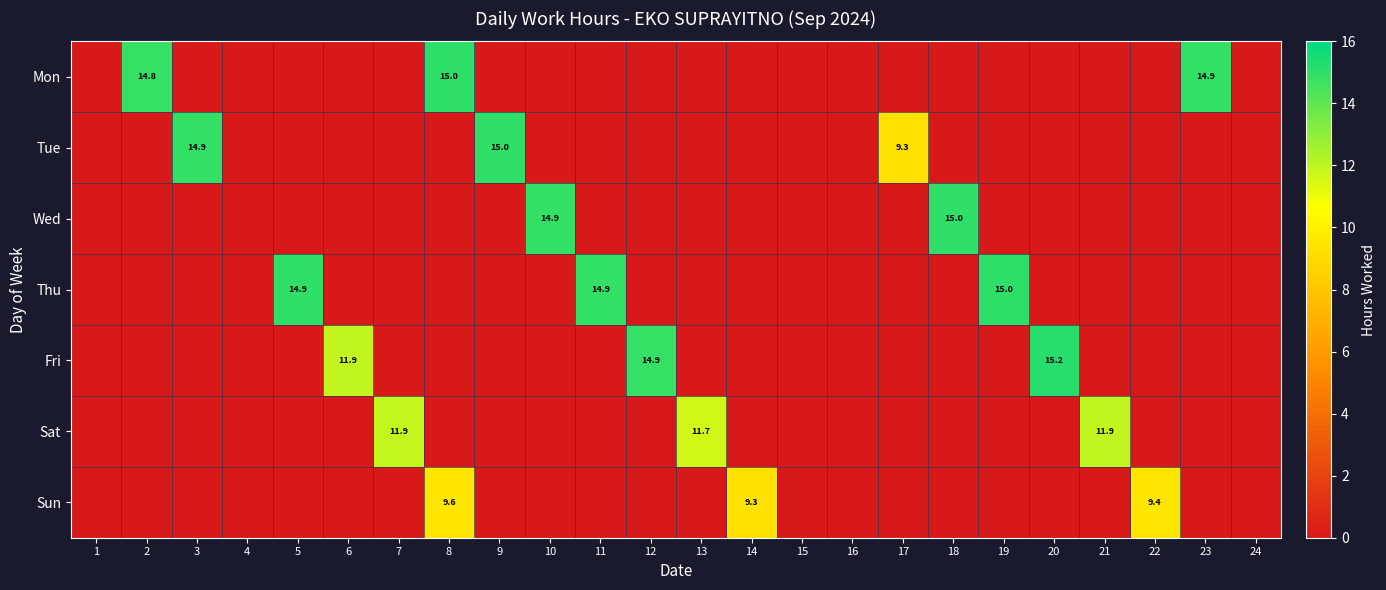

Is it true that Tue equals 15.0 at 9?

True